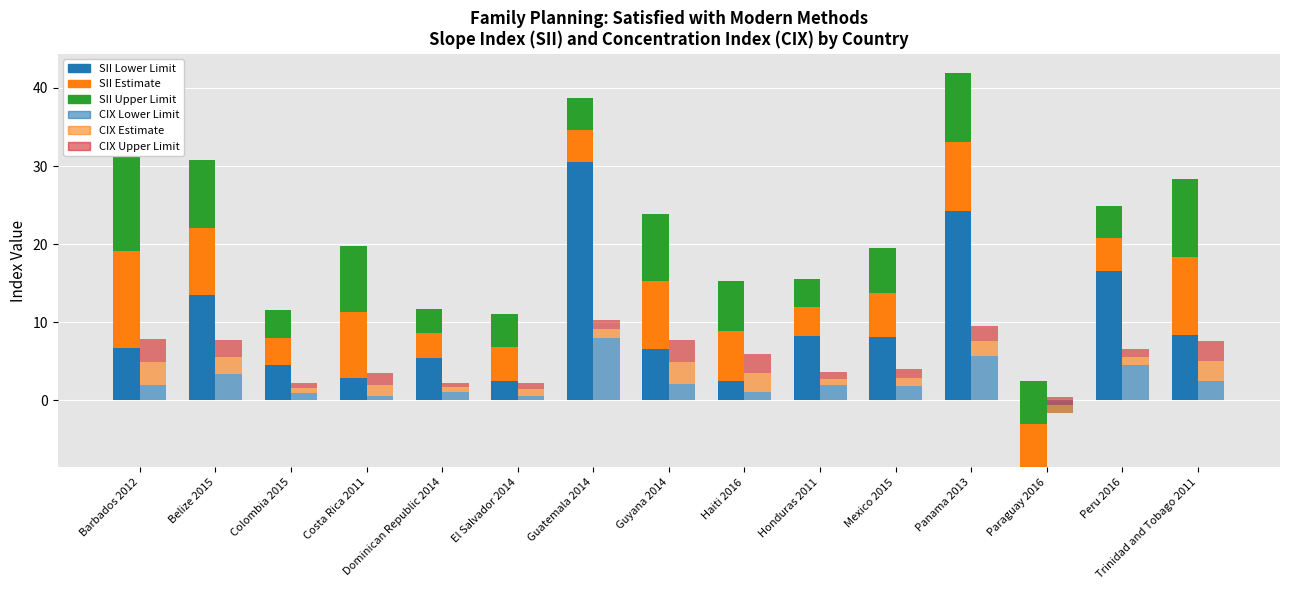

What is the label of the 15th bar from the left?

Trinidad and Tobago 2011